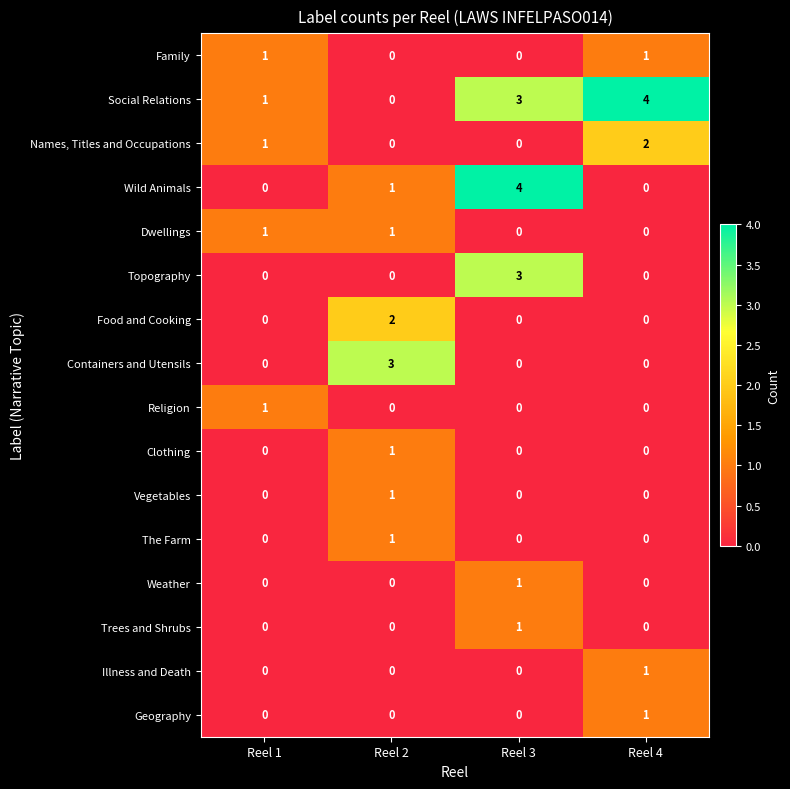

What is the sum of all Topography values?

3